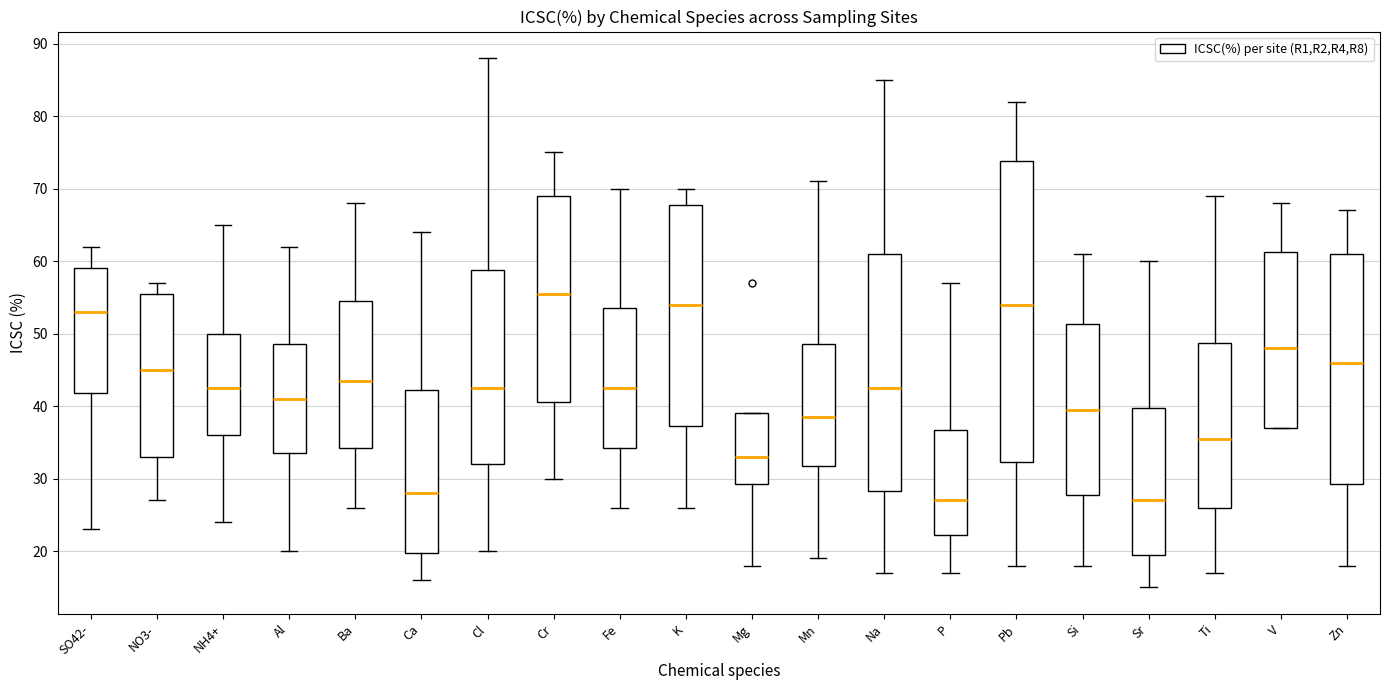

Which box is the tallest, from its lower edge to its upper edge?

Pb